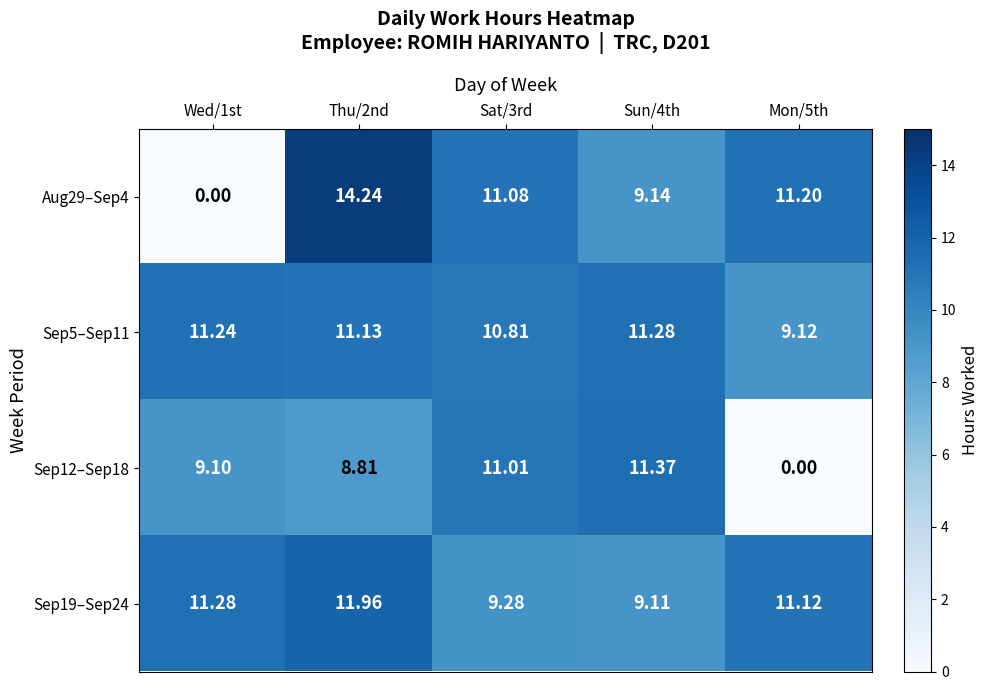

Is the value of Sep19–Sep24 at Thu/2nd greater than the value of Sep5–Sep11 at Sat/3rd?

Yes